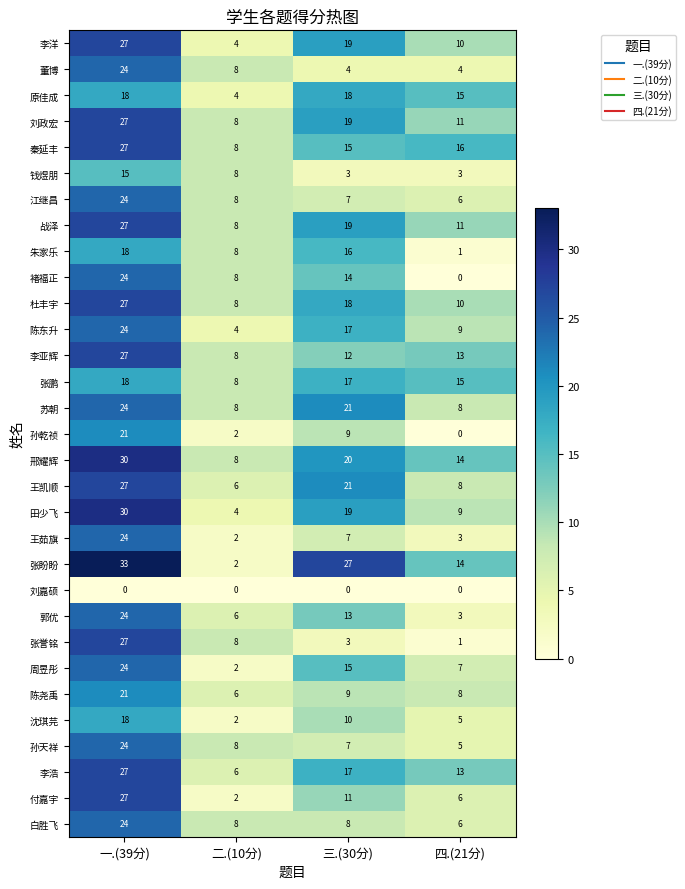

At which category does the chart reach its peak across all series?

一.(39分)